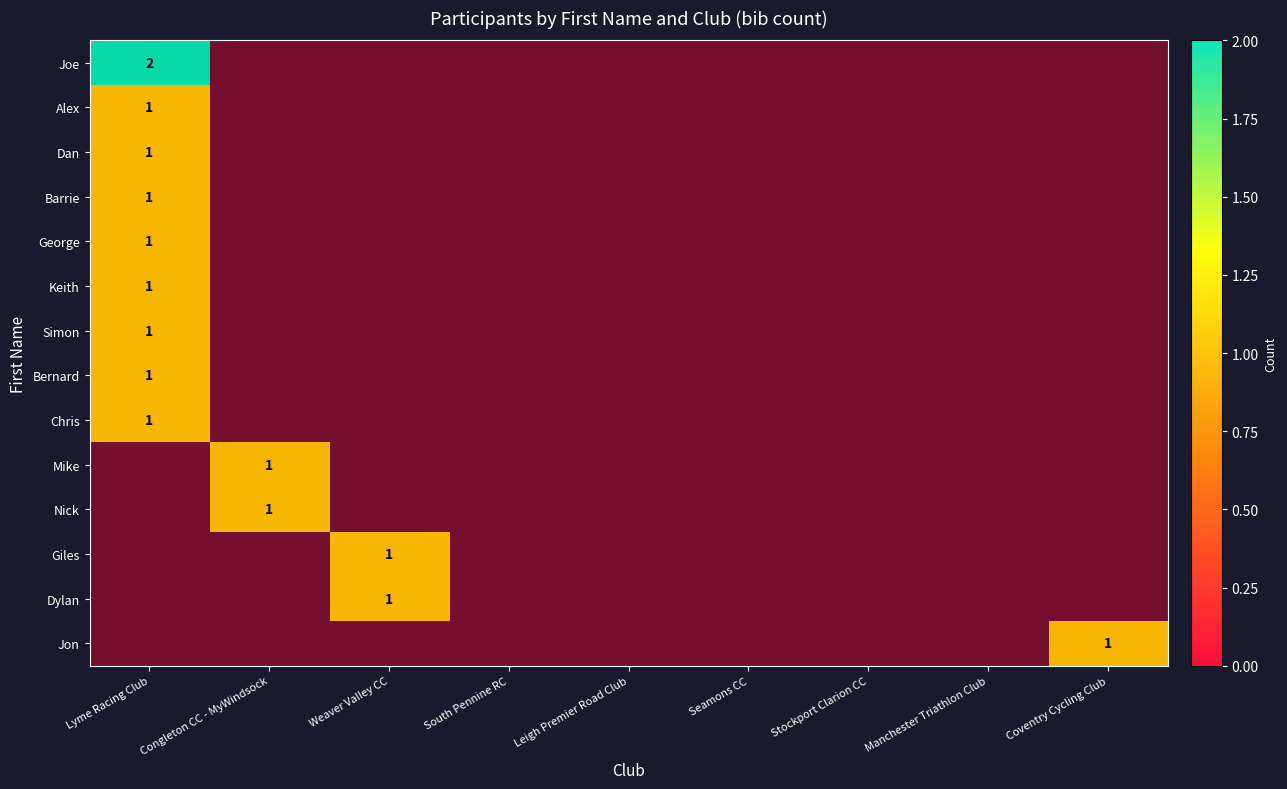

Read the Bernard value at Lyme Racing Club.

1.0